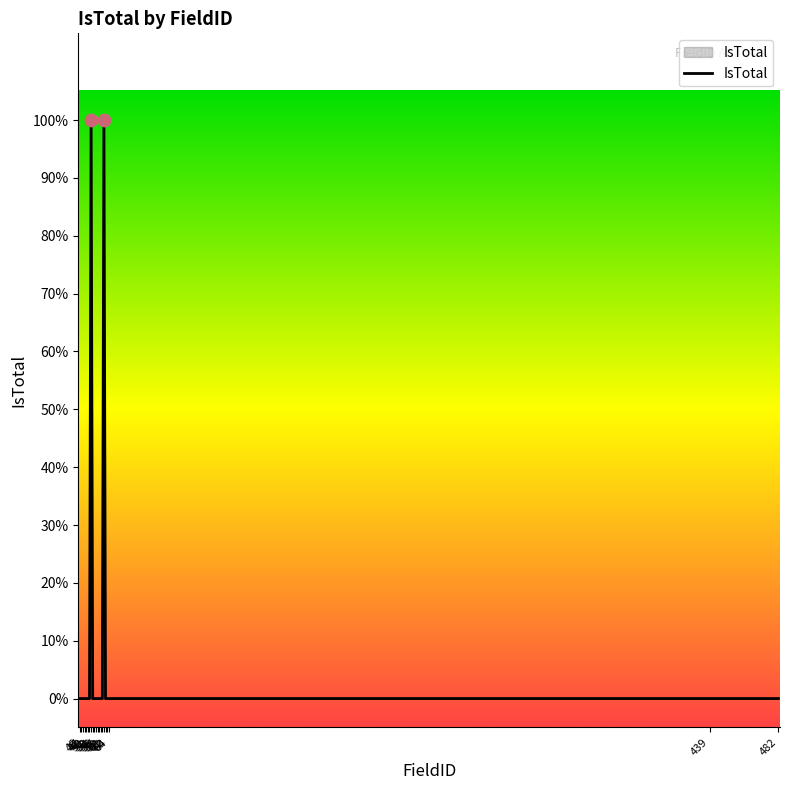

Does the chart have visible grid lines?

No